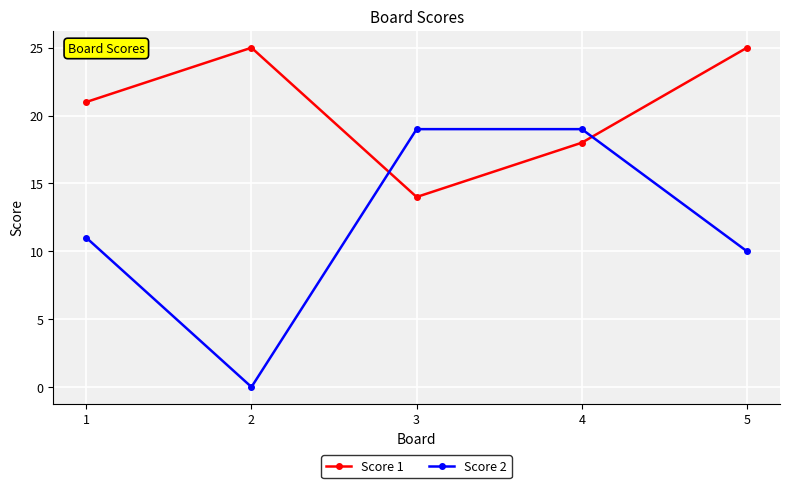

Reading right to left, transcribe all the data shown in this chart.

Score 1: 5=25	4=18	3=14	2=25	1=21
Score 2: 5=10	4=19	3=19	2=0	1=11